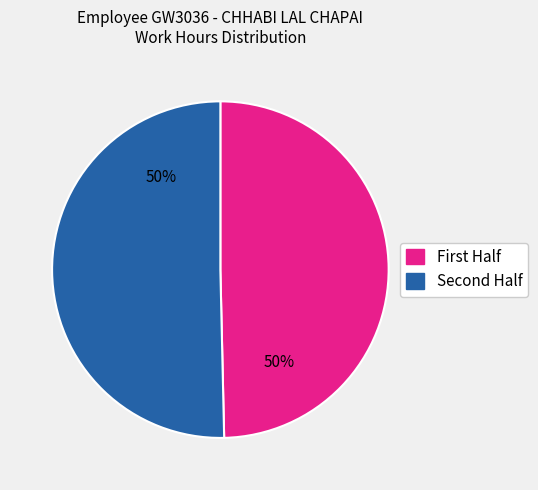

Count the number of slices in the pie.

2